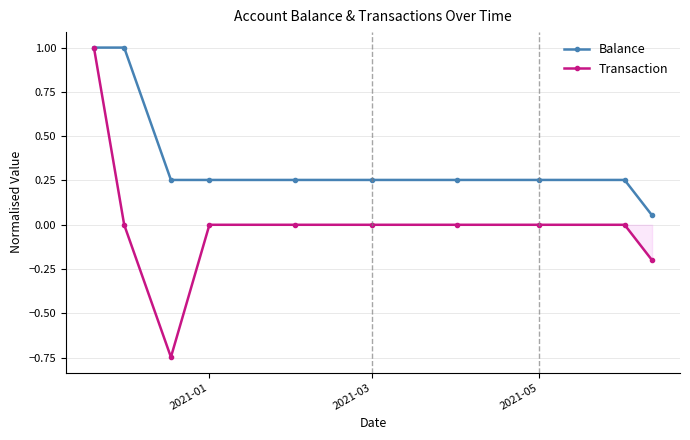

How many lines are shown in the chart?

2